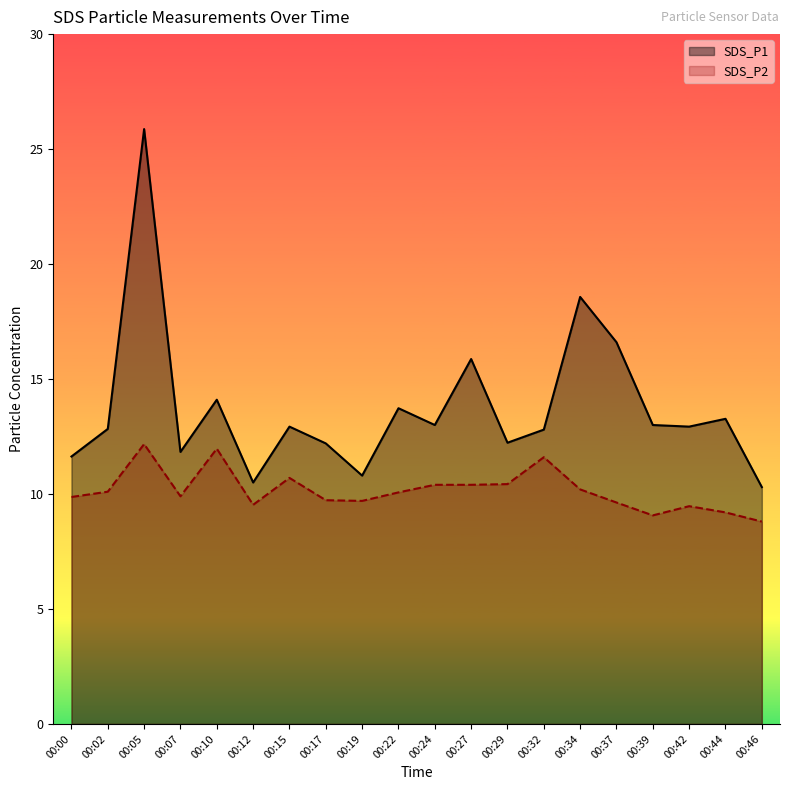

Reading right to left, list all the values displayed in this chart.

SDS_P1: 10.3	13.3	12.9	13.0	16.6	18.6	12.8	12.2	15.9	13.0	13.7	10.8	12.2	12.9	10.5	14.1	11.8	25.9	12.8	11.6
SDS_P2: 8.8	9.2	9.5	9.1	9.6	10.2	11.6	10.4	10.4	10.4	10.1	9.7	9.7	10.7	9.5	12.0	9.9	12.2	10.1	9.9